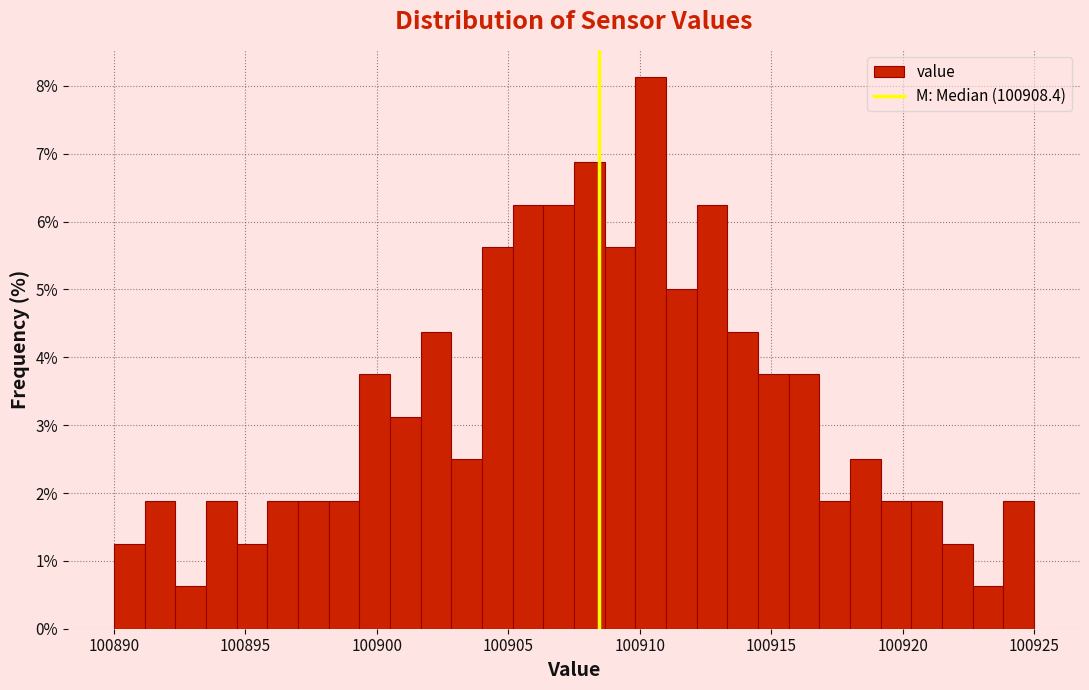

Around what value on the x-axis is the tallest bar? Give the approximate position of its centre, as read against the axis.

100910.5